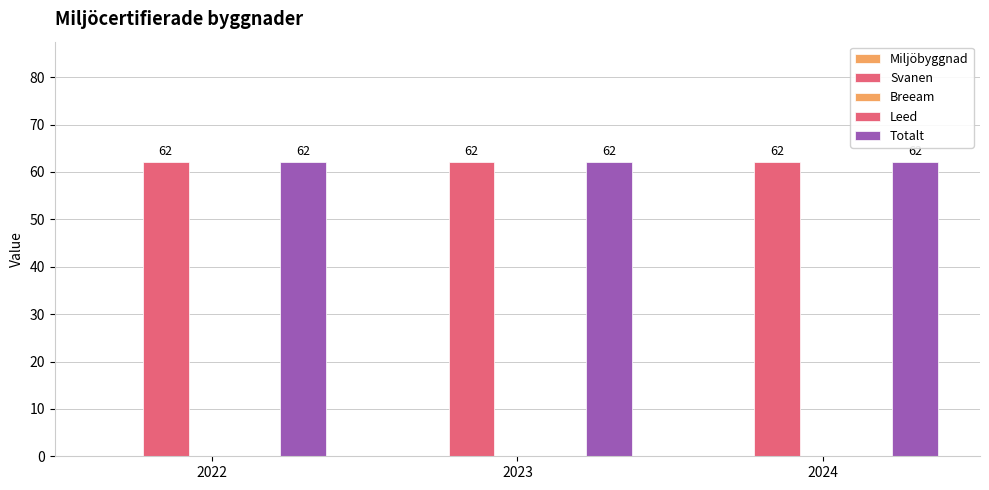

Is it true that Leed equals 0 at 2024?

True